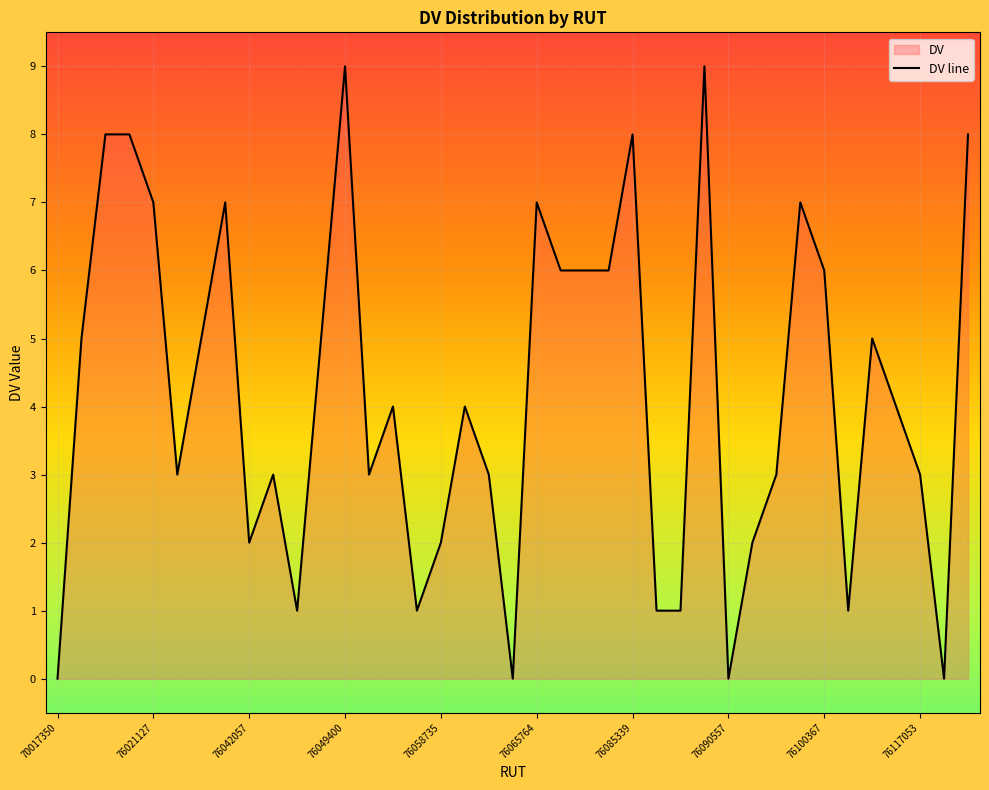

How many interior local peaks (higher than both neighbors) does the data have?

10